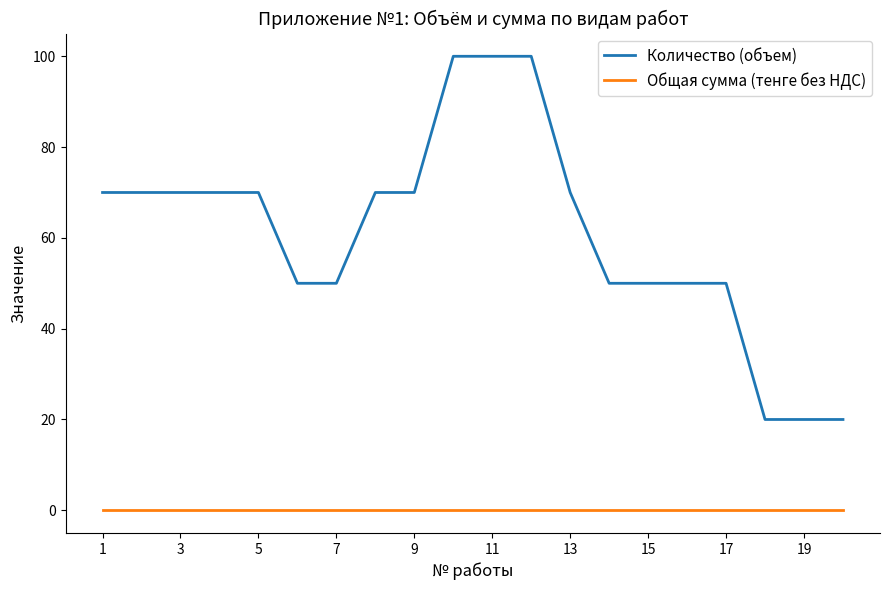

What are all the series names shown in the legend?

Количество (объем), Общая сумма (тенге без НДС)